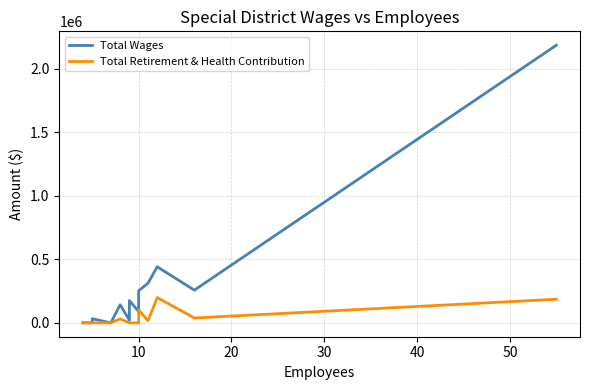

True or false: Total Wages and Total Retirement & Health Contribution intersect in this chart.

False